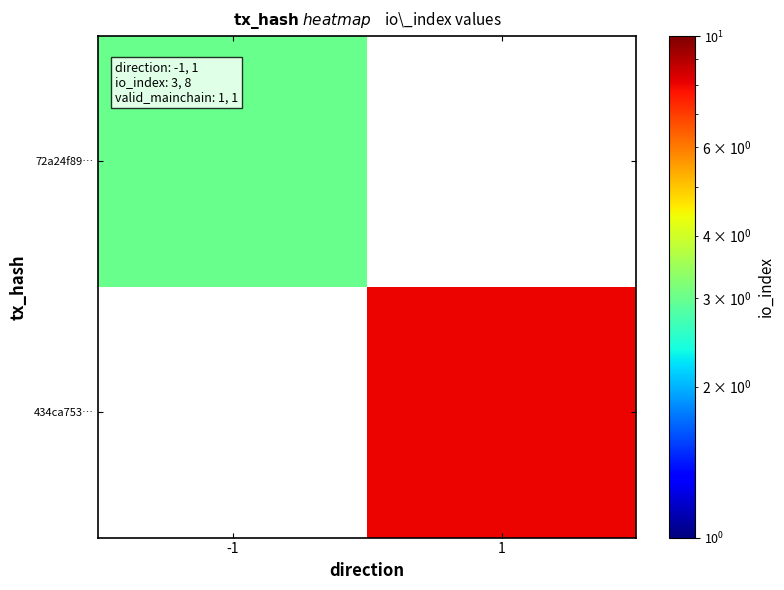

Count the number of categories in the chart.

2